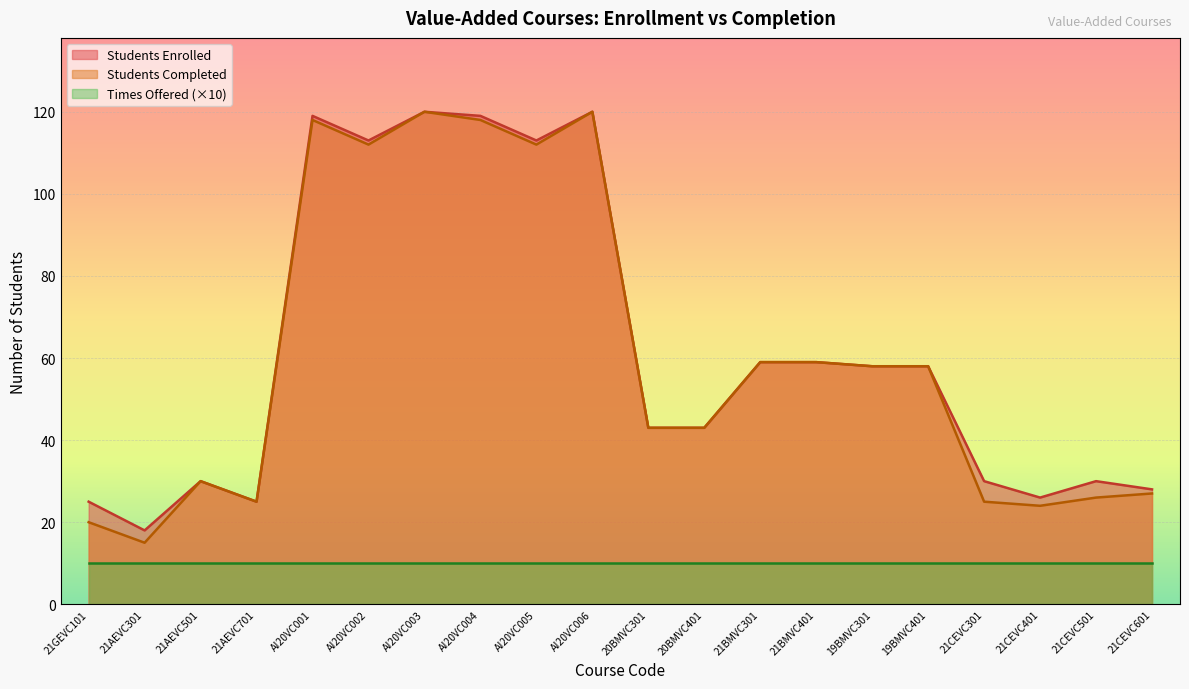

Where is the first local maximum for Students Enrolled?

21AEVC501